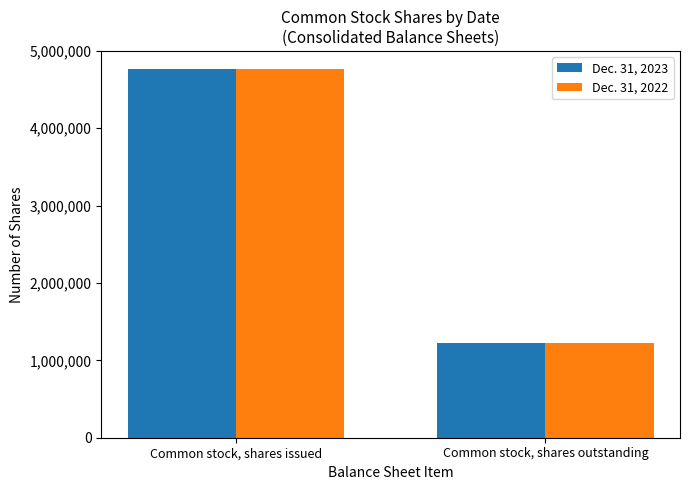

What is the total value across all series at Common stock, shares issued?

9523948